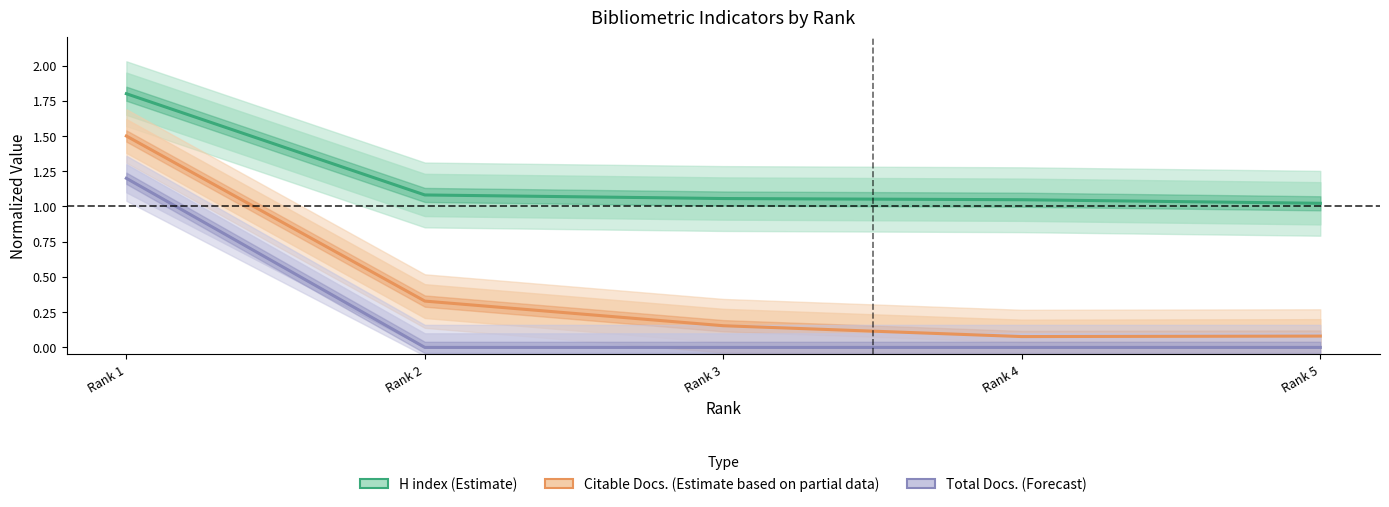

At Rank 5, list the series in order from smallest to largest.

Total Docs. (Forecast), Citable Docs. (Estimate partial), H index (Estimate)